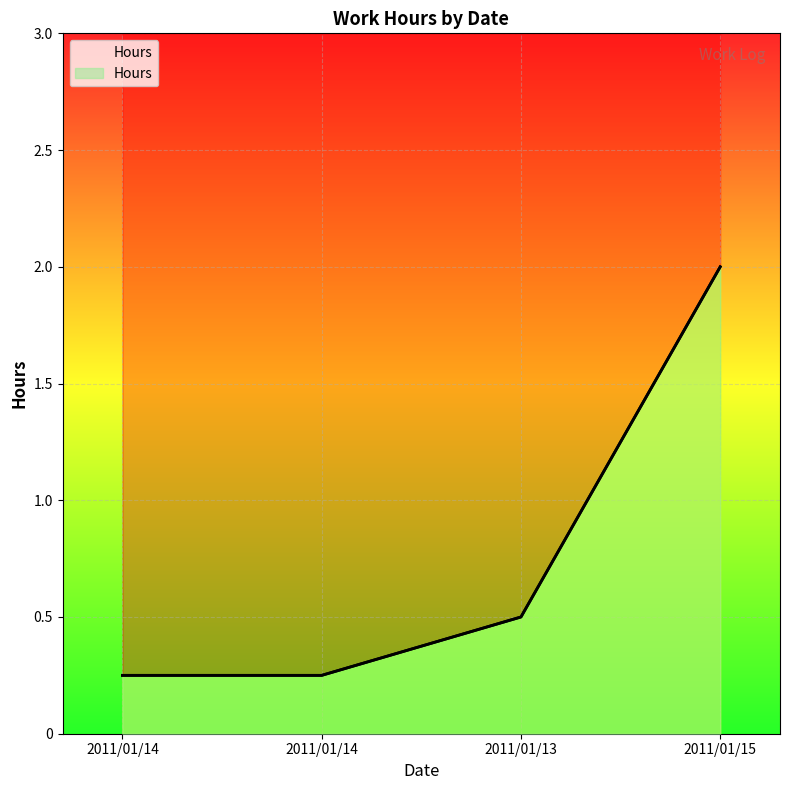

The value at 2011/01/14 is 0.2. True or false?

True